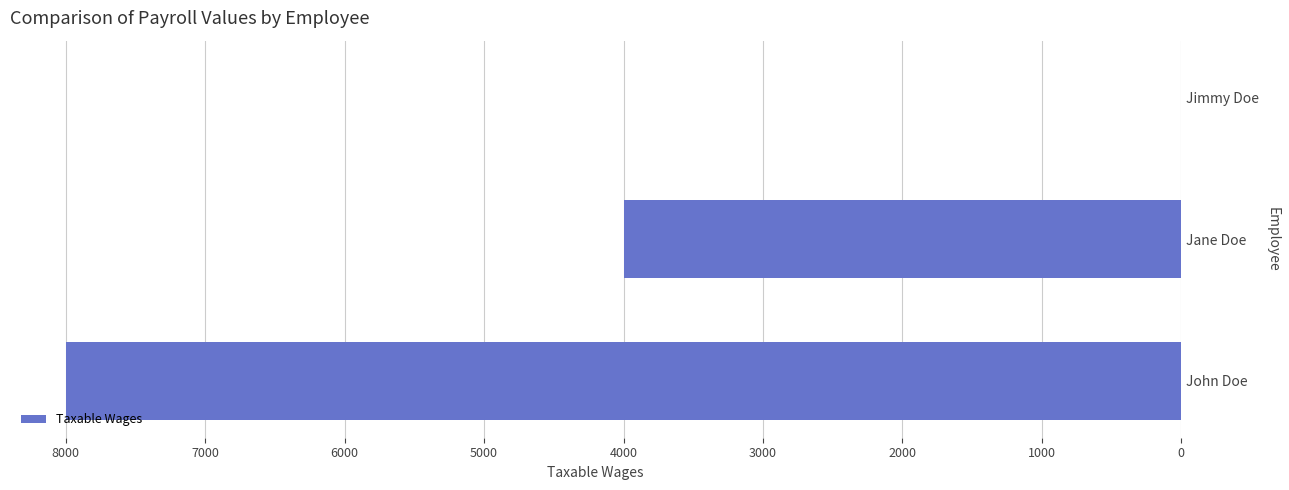

Are the bars horizontal?

Yes